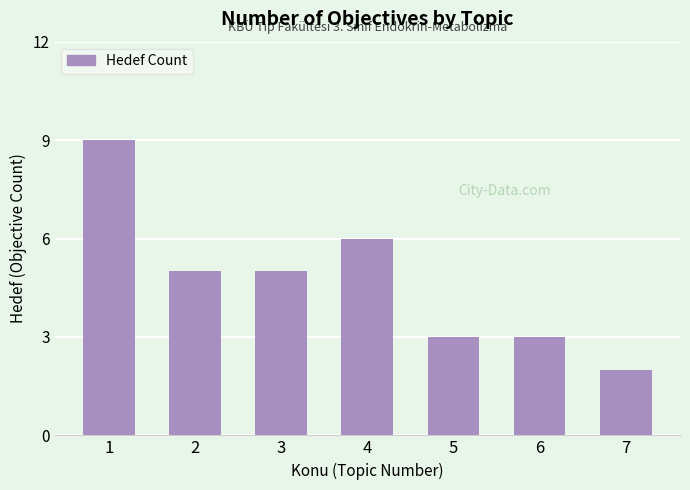

Does the chart contain stacked bars?

No